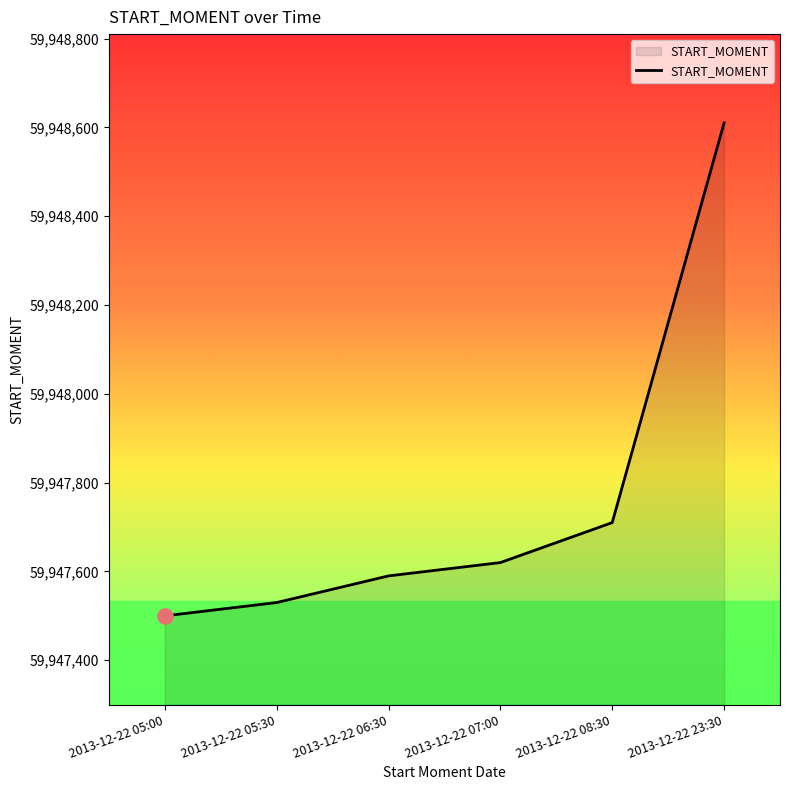

What is the change in value from 2013-12-22 05:00 to 2013-12-22 06:30?

+90